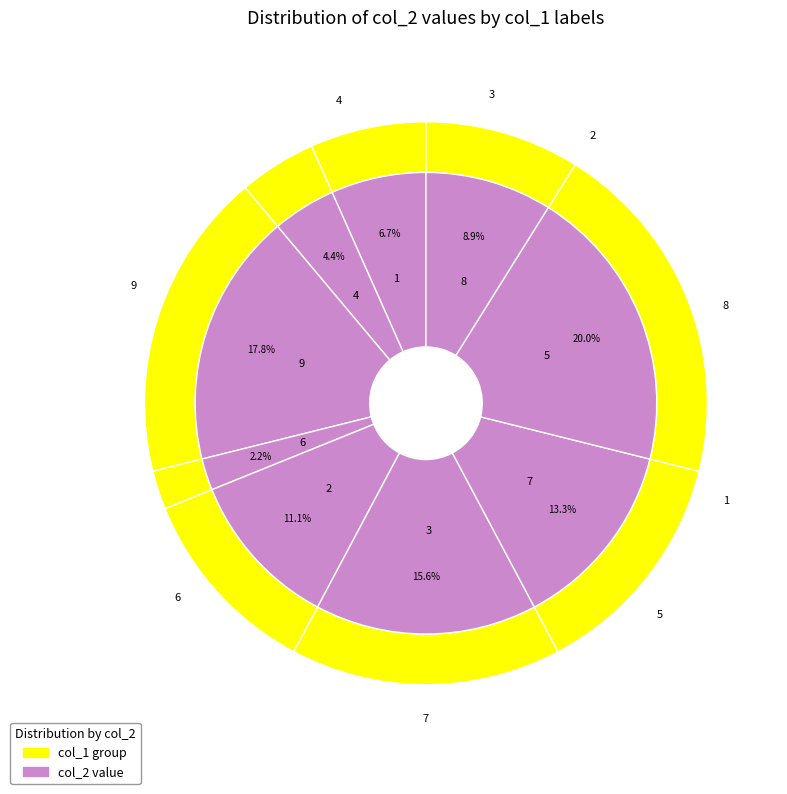

Which slice is the largest?

5